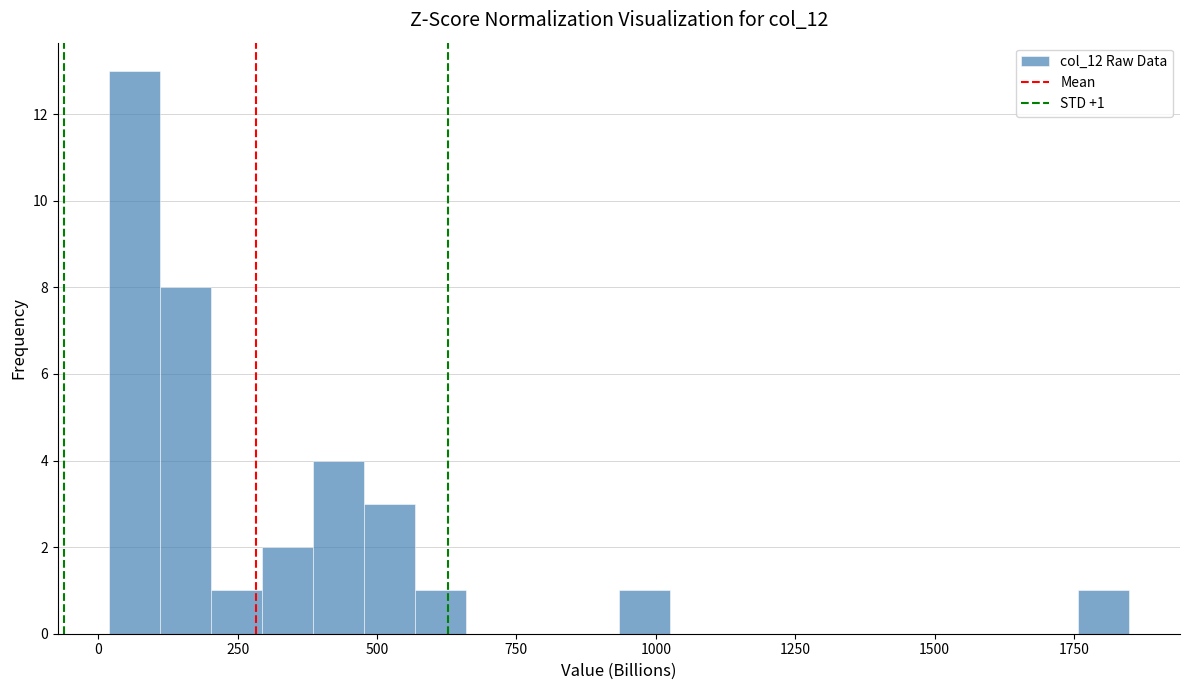

Read against the x-axis, roughly where is the centre of the tallest bar?

50